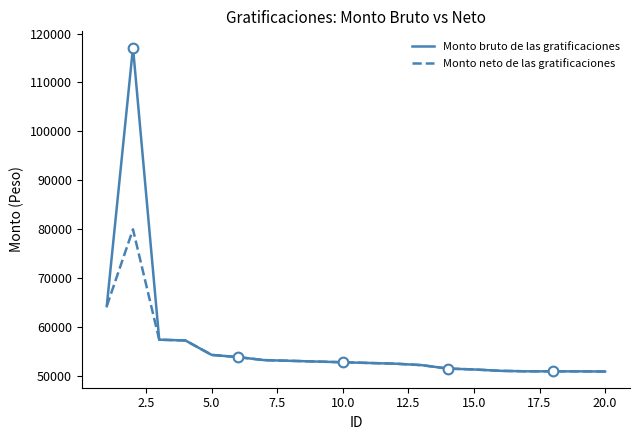

List the series in order of their peak value, lowest first.

Monto neto de las gratificaciones, Monto bruto de las gratificaciones